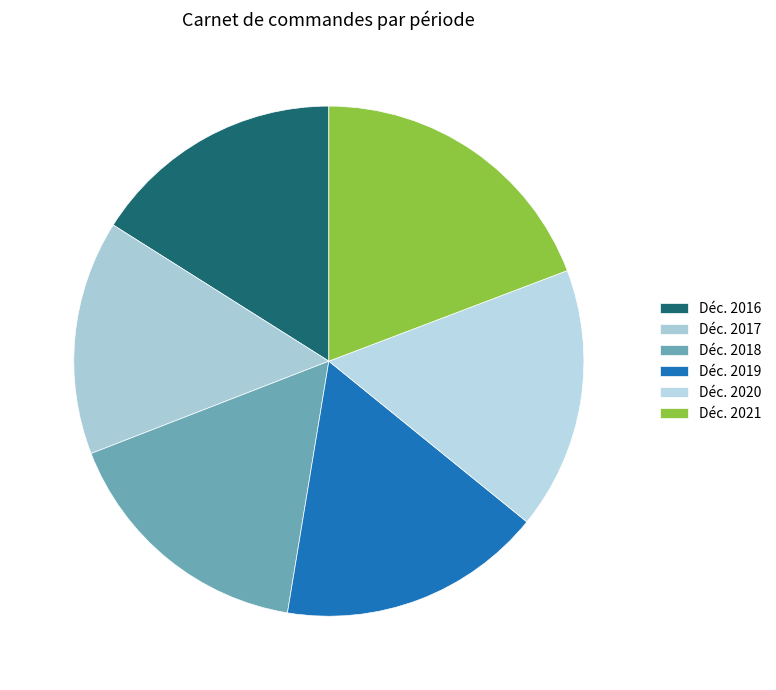

The Déc. 2016 slice represents 16% of the pie. True or false?

True